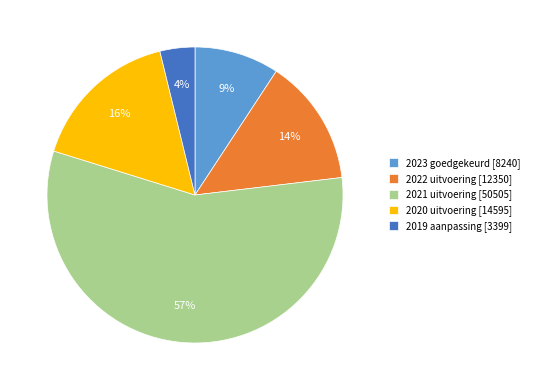

To the nearest percent, what is the combined percentage of 2021 uitvoering [50505] and 2022 uitvoering [12350]?

71%